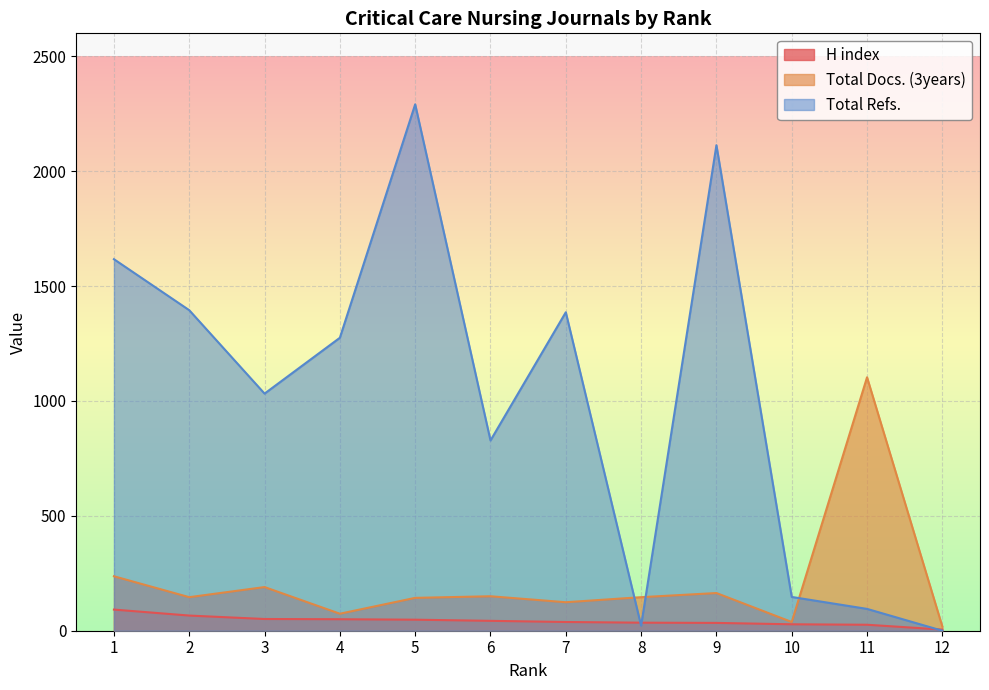

Is the value of Total Docs. (3years) at 3 greater than the value of Total Refs. at 10?

Yes